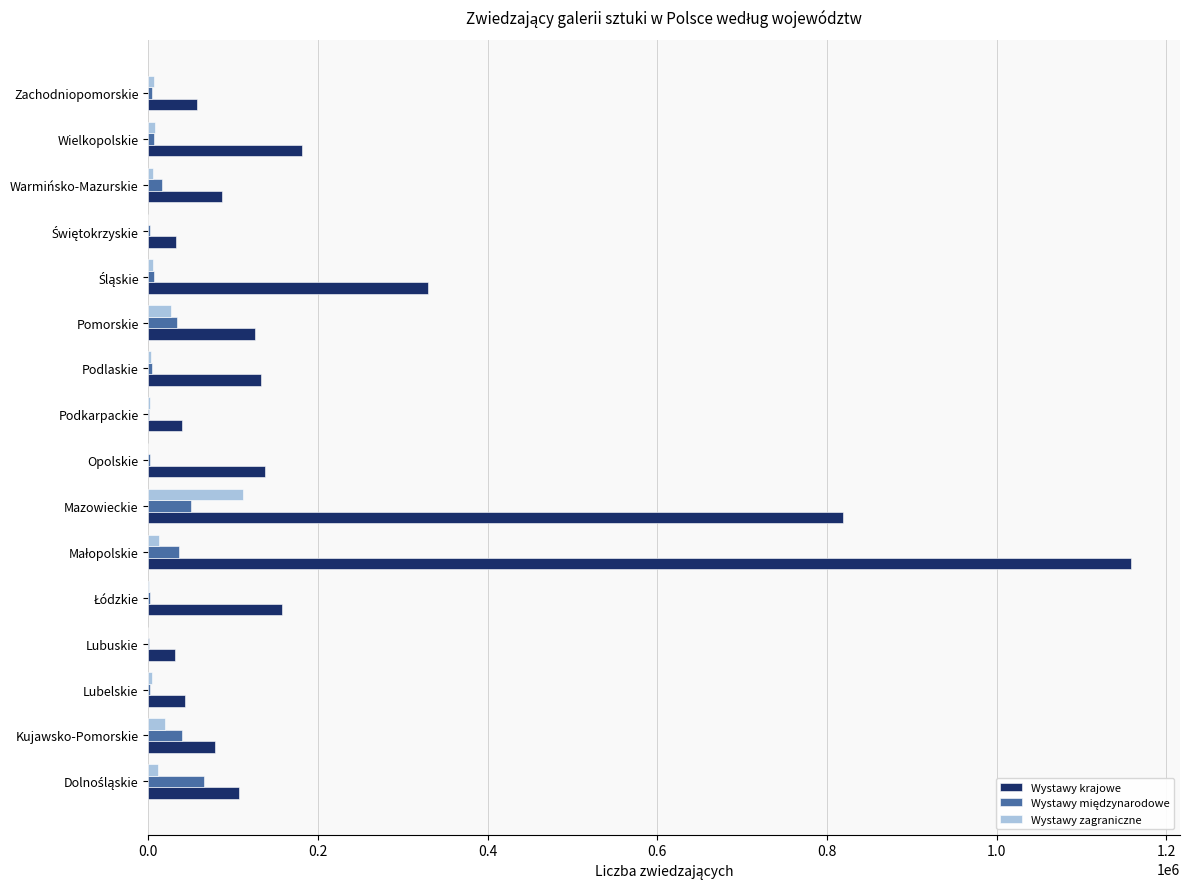

What is the sum of all Wystawy zagraniczne values?

215395